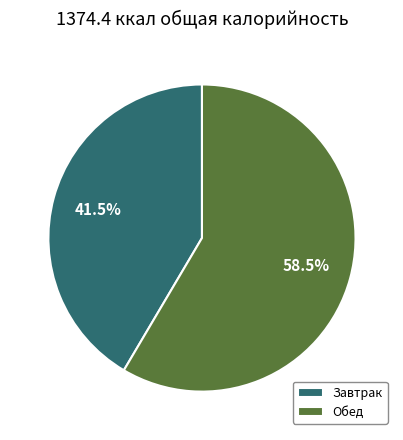

Combined, what portion of the pie is Завтрак and Обед?

100.0%